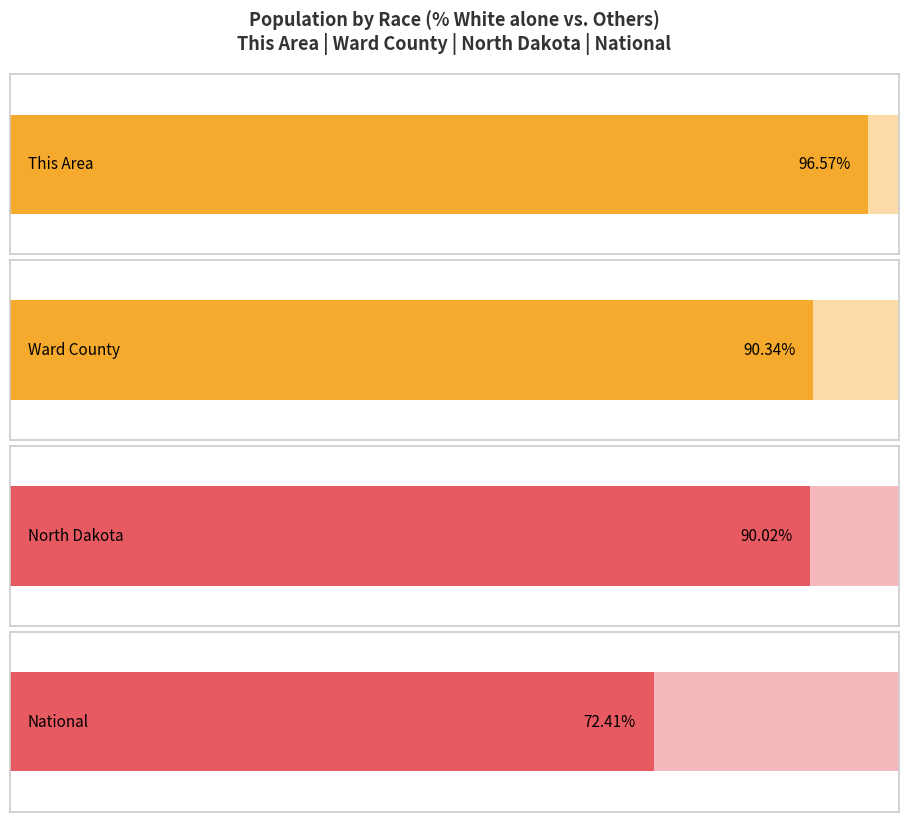

Which series has the widest spread of values?

National